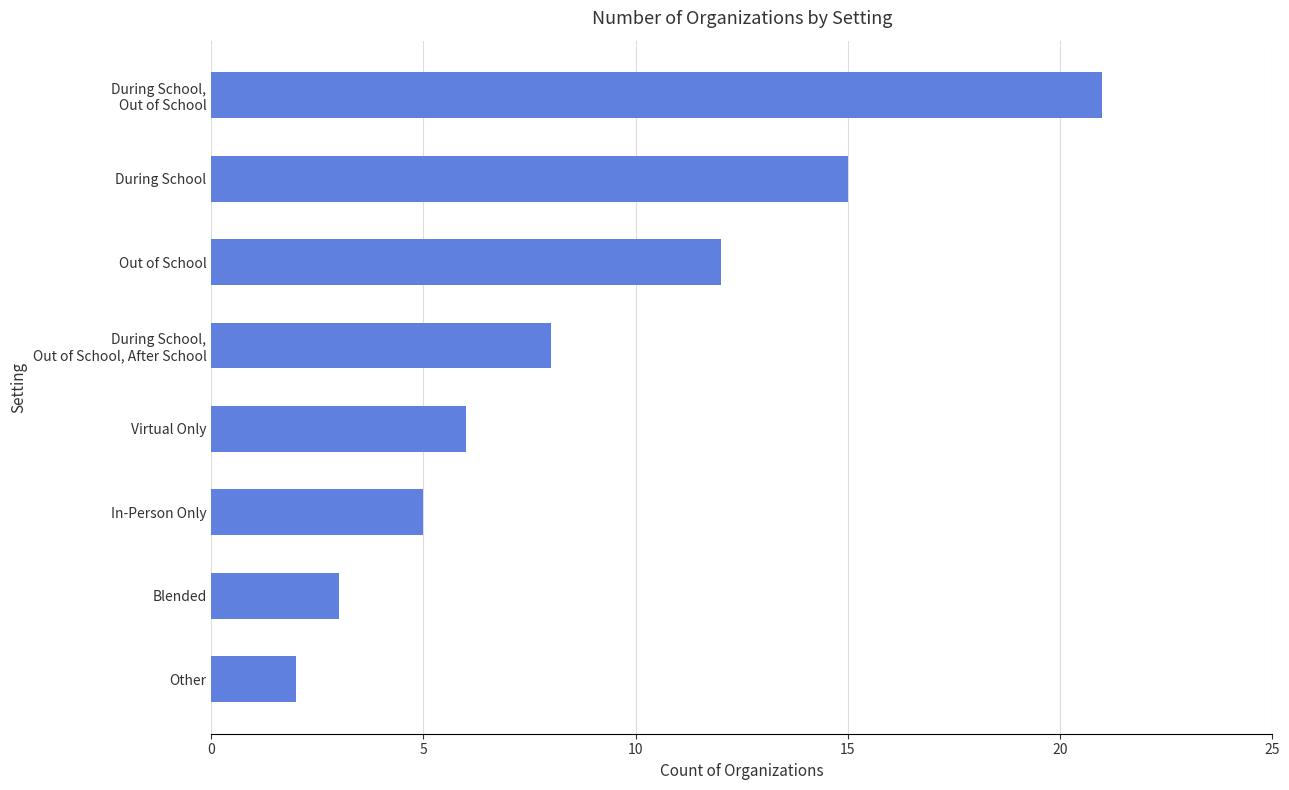

Reading bottom to top, what are all the values shown in this chart?

2	3	5	6	8	12	15	21